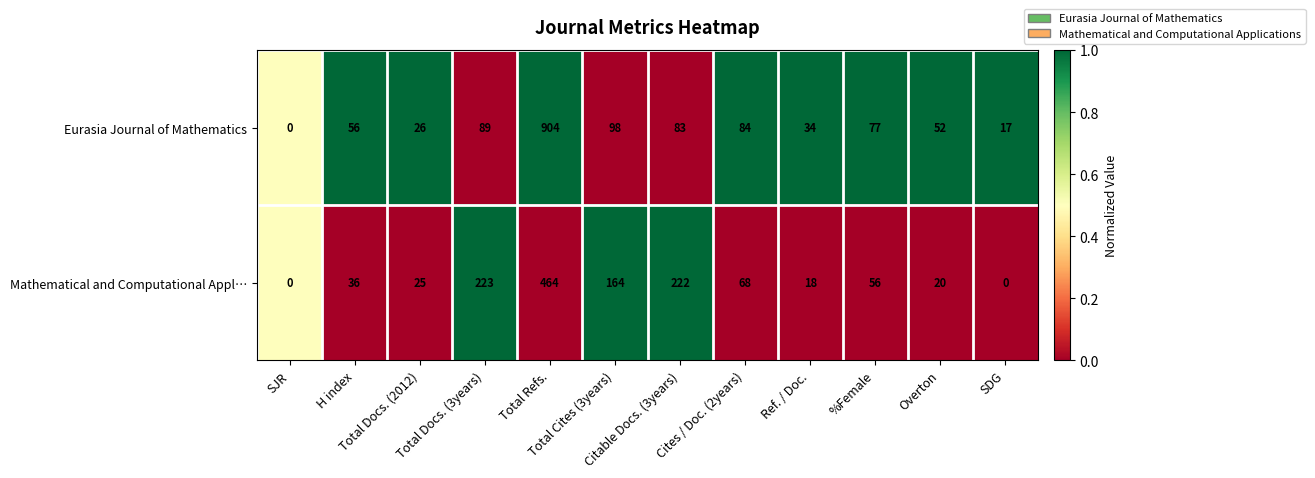

Which series has the largest range (max minus min)?

Eurasia Journal of Mathematics